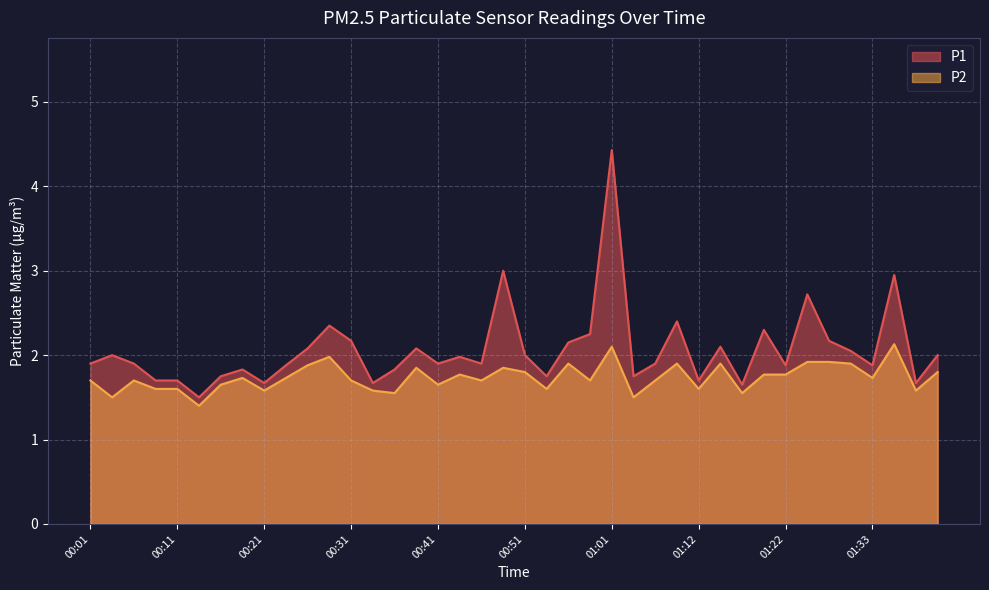

True or false: P2 and P1 intersect in this chart.

False